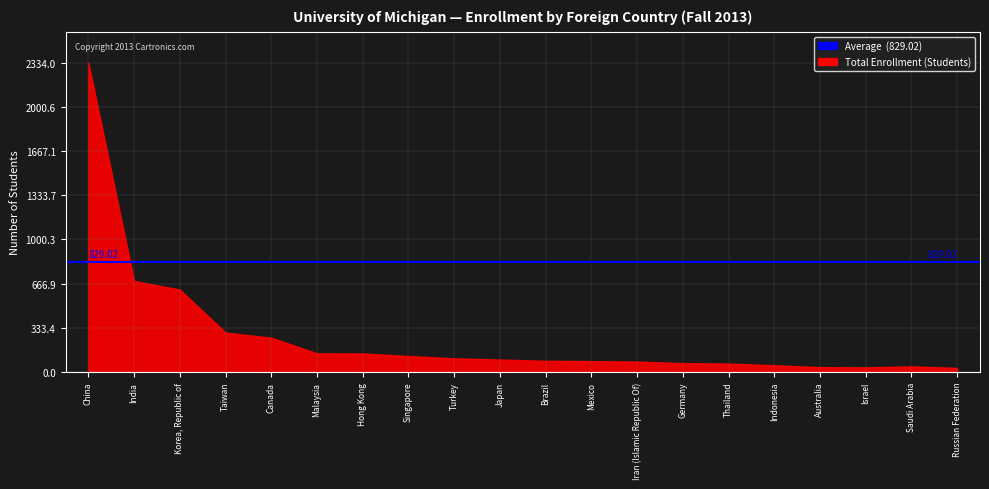

What is the difference between the maximum and minimum values?

2303